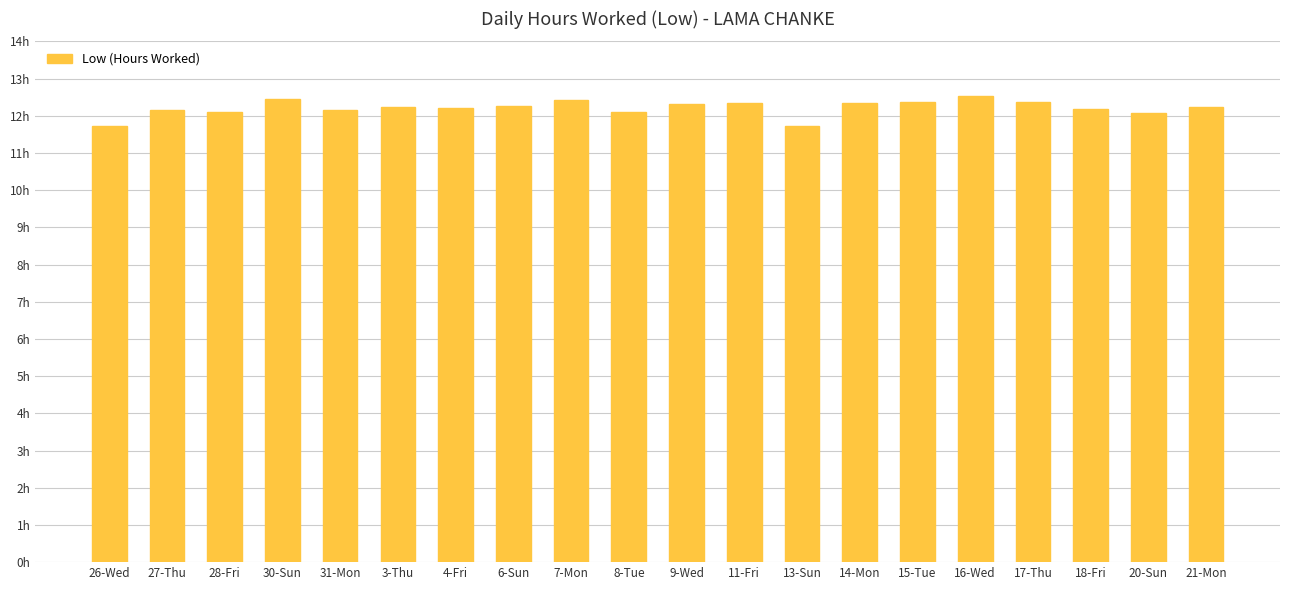

What is the change in value from 31-Mon to 3-Thu?

+0.1